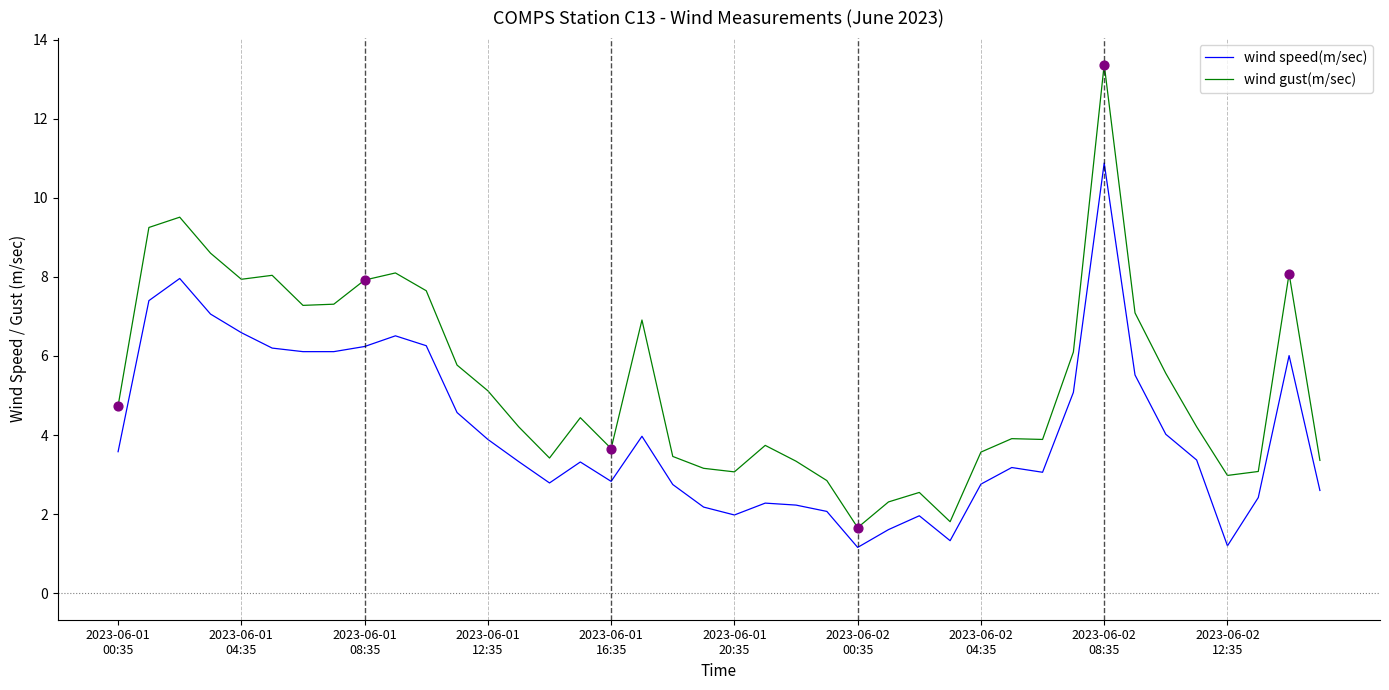

Which series has the widest spread of values?

wind gust(m/sec)